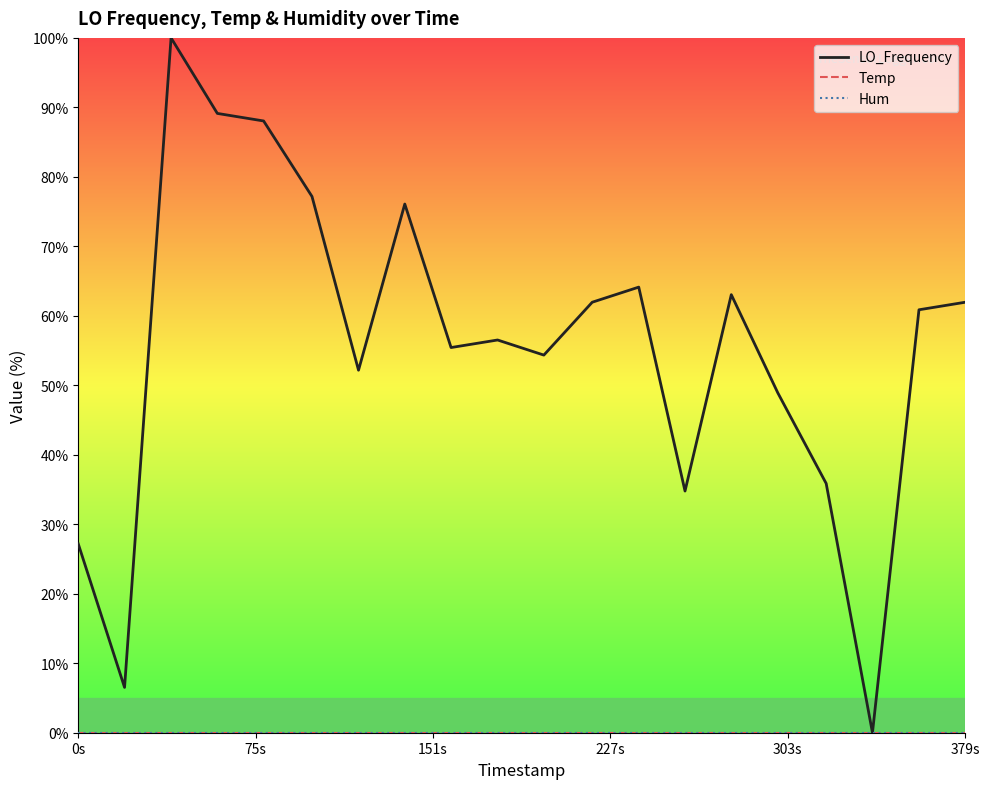

At how many categories does at least one series exceed 19?

18